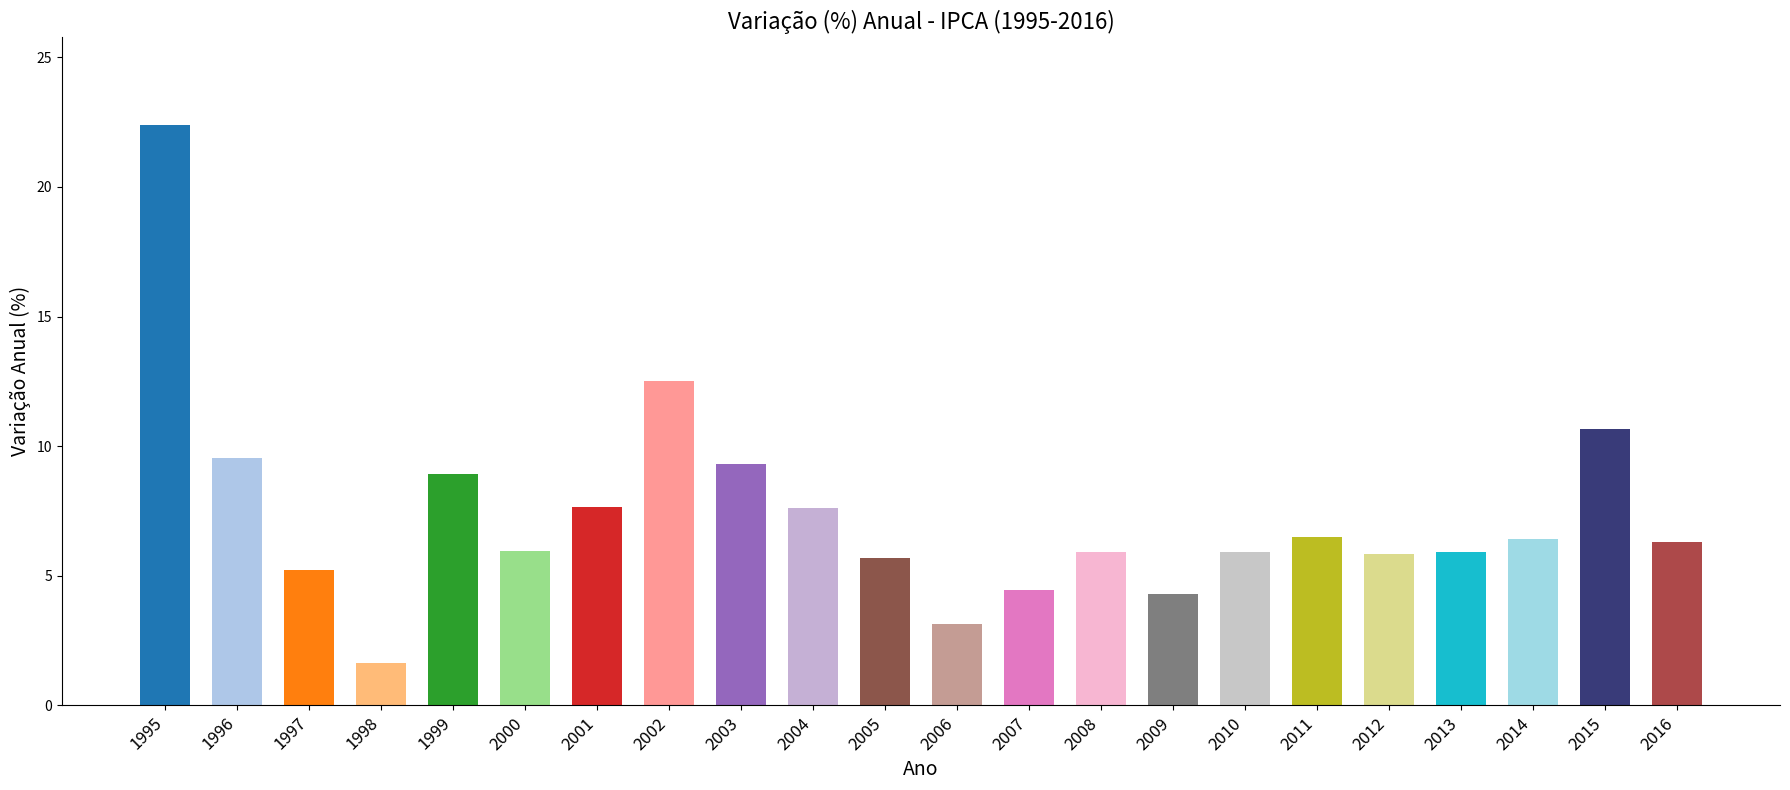

Count the number of data series in this chart.

1